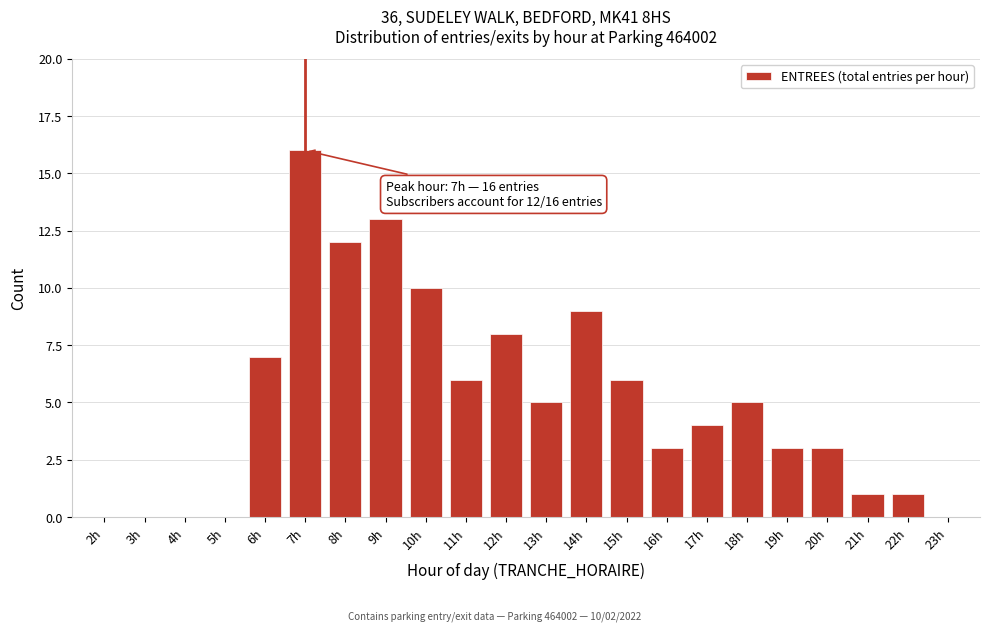

Reading left to right, list all the values displayed in this chart.

2h=0	3h=0	4h=0	5h=0	6h=7	7h=16	8h=12	9h=13	10h=10	11h=6	12h=8	13h=5	14h=9	15h=6	16h=3	17h=4	18h=5	19h=3	20h=3	21h=1	22h=1	23h=0